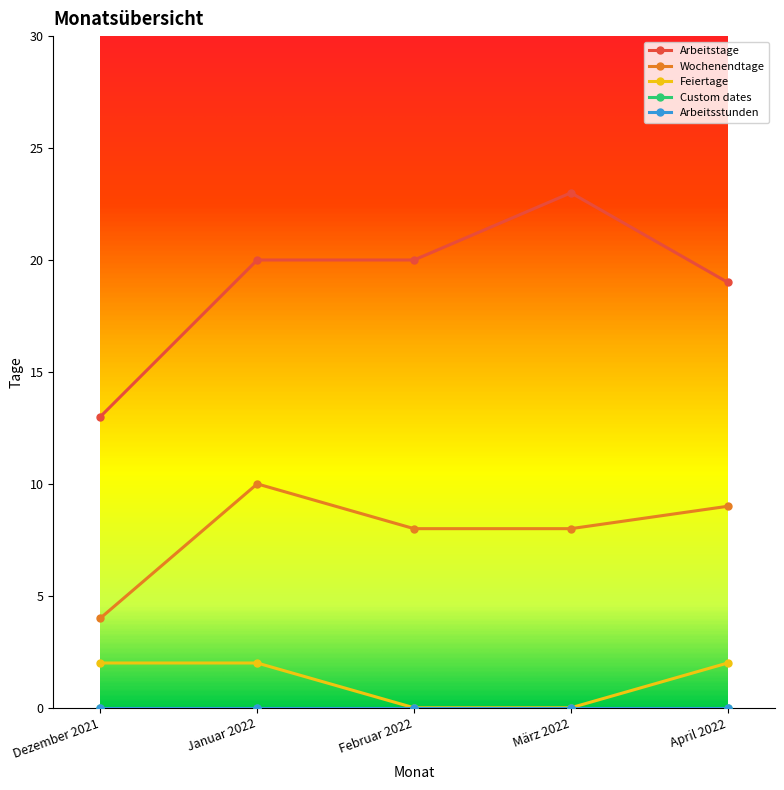

Between Februar 2022 and März 2022, which series saw the biggest shift?

Arbeitstage